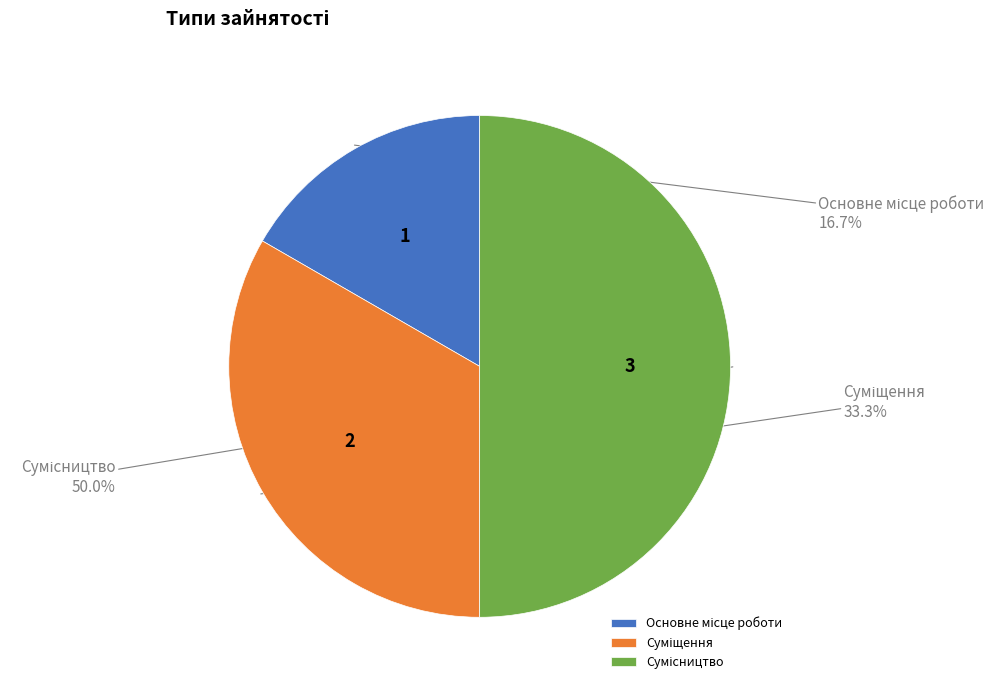

To the nearest percent, what portion does Основне місце роботи represent?

17%